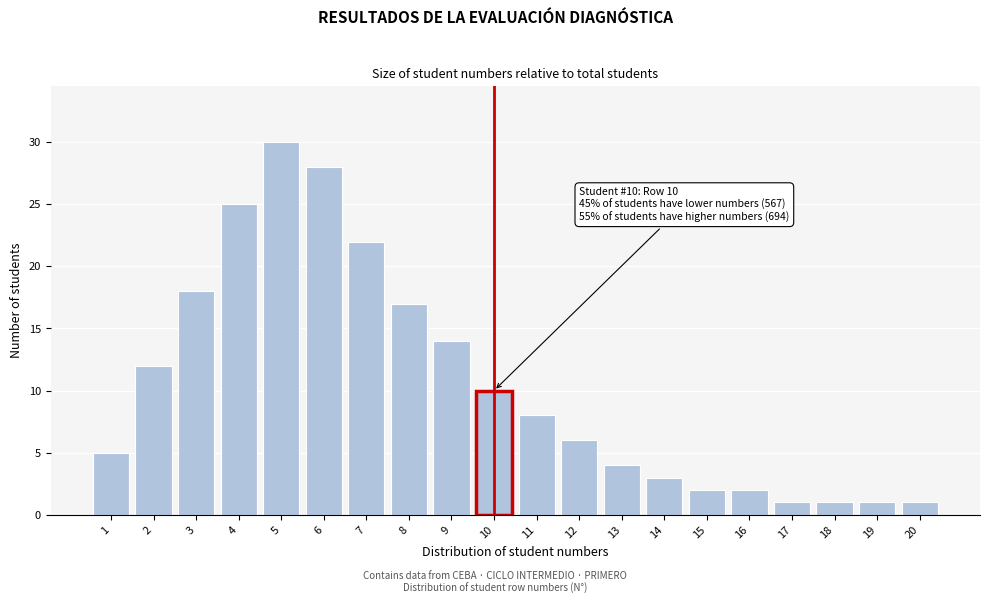

Reading left to right, list all the values displayed in this chart.

5	12	18	25	30	28	22	17	14	10	8	6	4	3	2	2	1	1	1	1